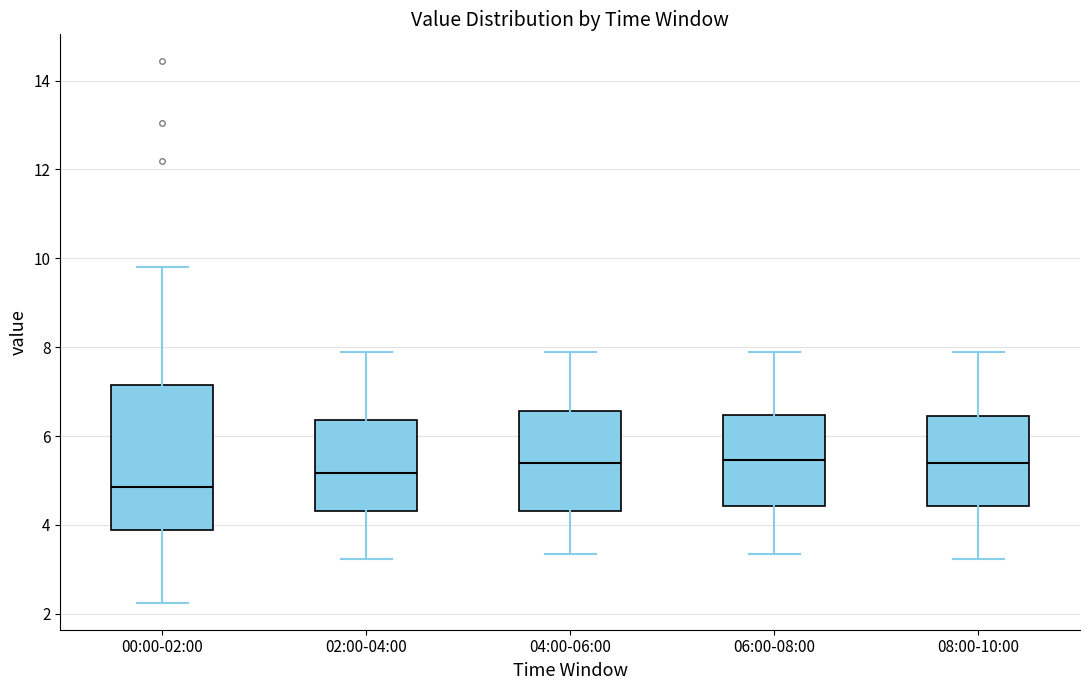

Which box has the lowest median line?

00:00-02:00